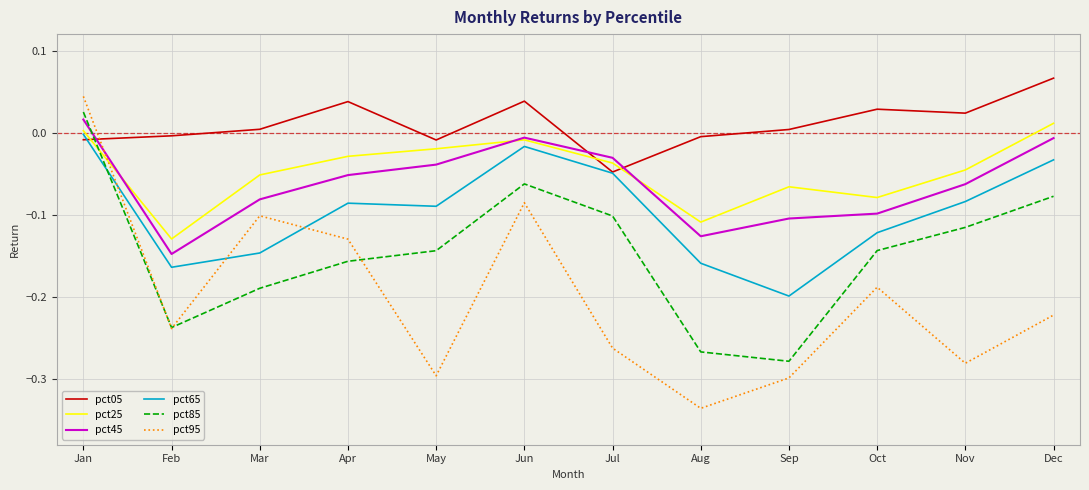

Is it true that pct95 equals 0.0 at Jan?

True